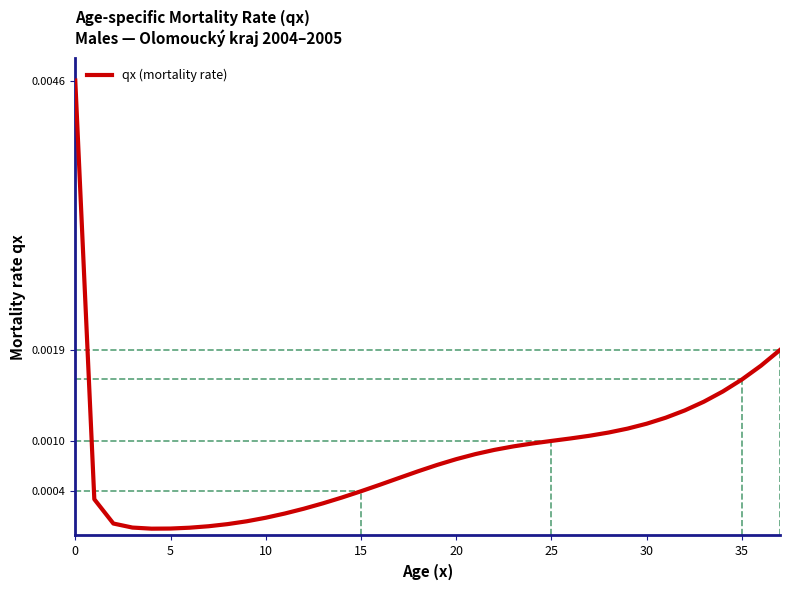

How many lines are shown in the chart?

1